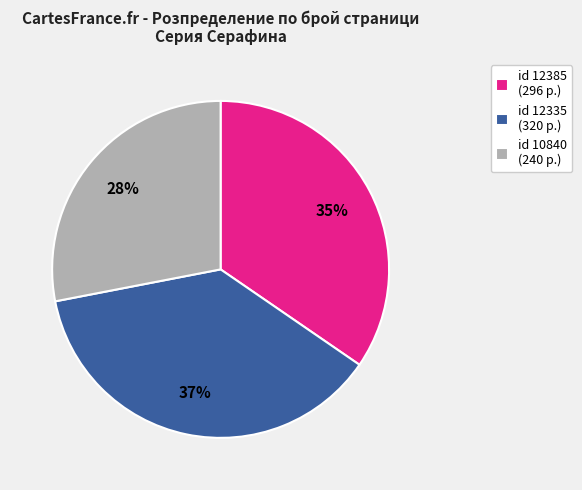

Approximately how many times larger is the value at id 12335 (320 p.) compared to id 12385 (296 p.)?

1.1